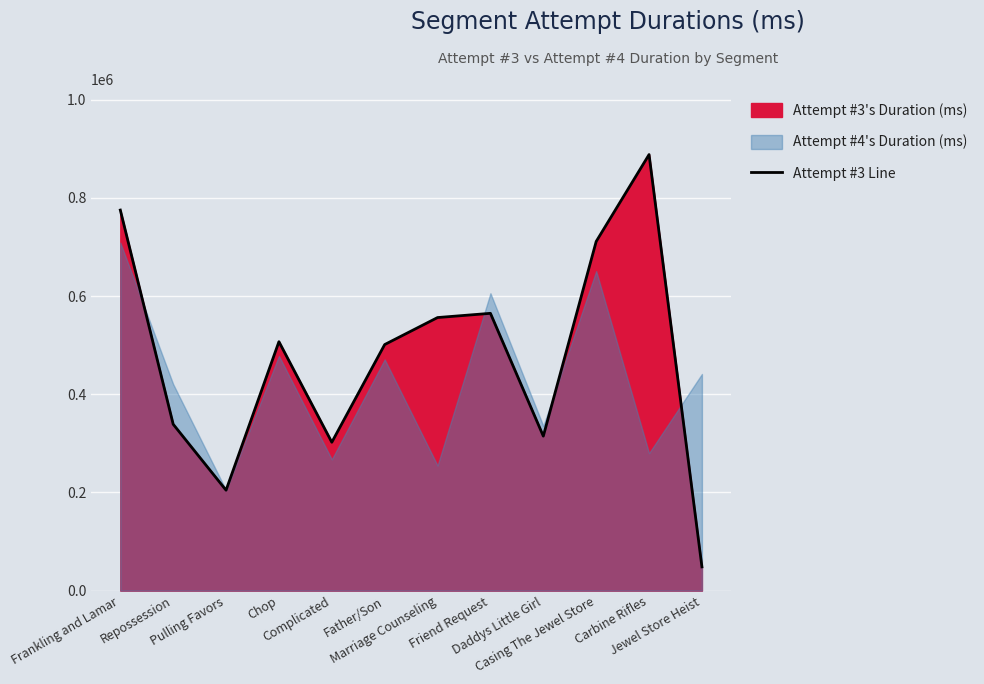

What is the label of the 6th point from the right?

Marriage Counseling